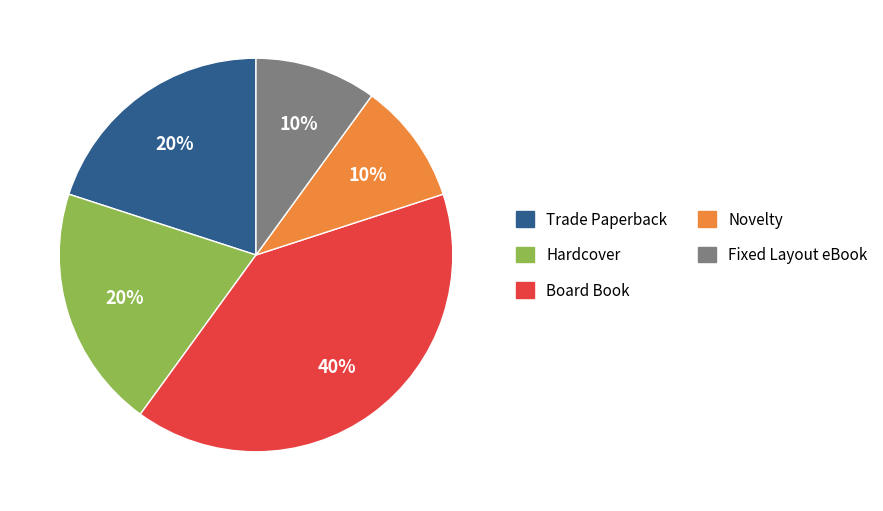

How many segments does this pie chart have?

5